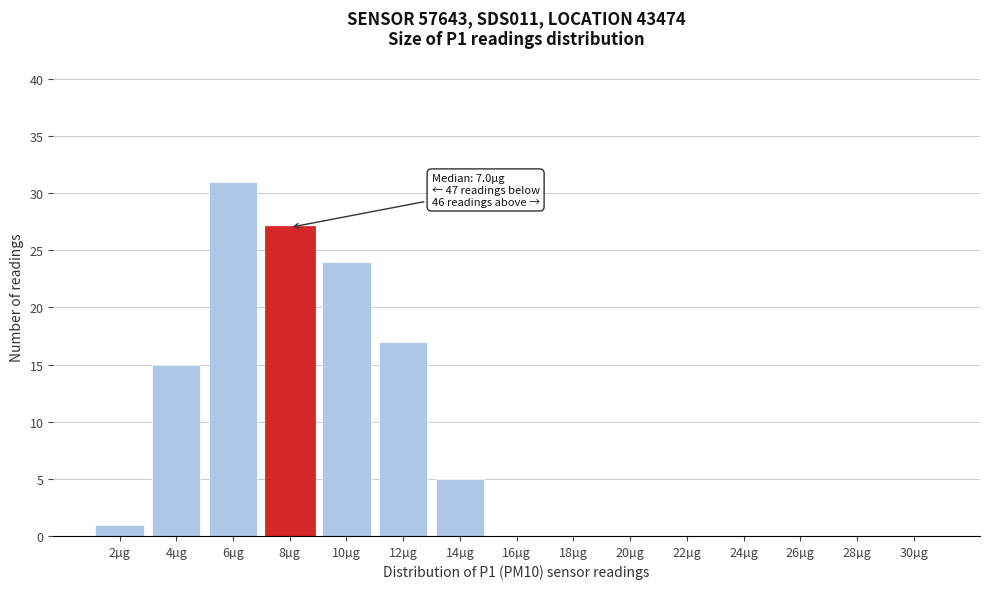

Reading right to left, list all the values displayed in this chart.

30µg=0	28µg=0	26µg=0	24µg=0	22µg=0	20µg=0	18µg=0	16µg=0	14µg=5	12µg=17	10µg=24	8µg=27	6µg=31	4µg=15	2µg=1